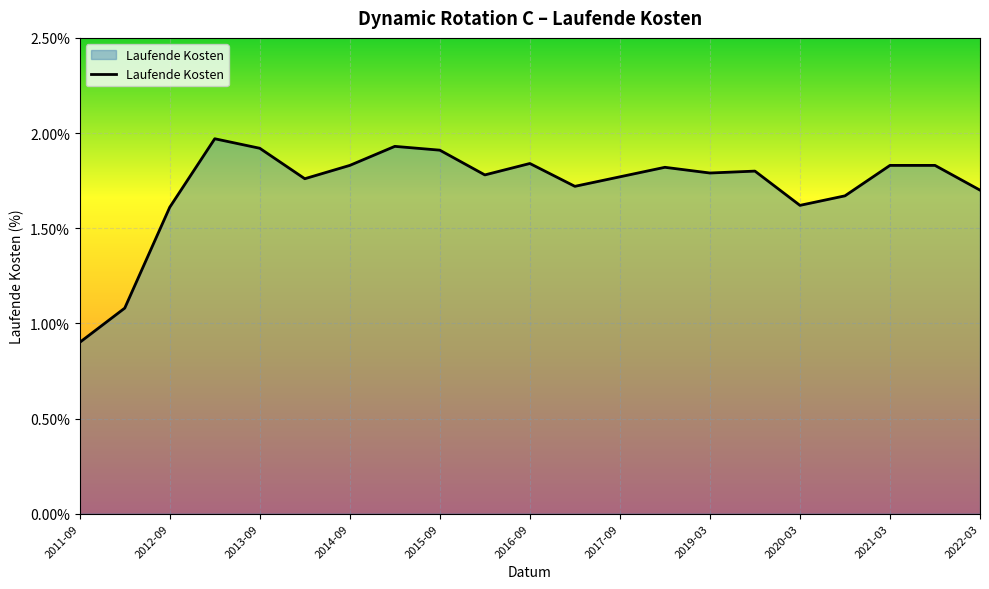

What is the minimum value shown in the chart?

0.9